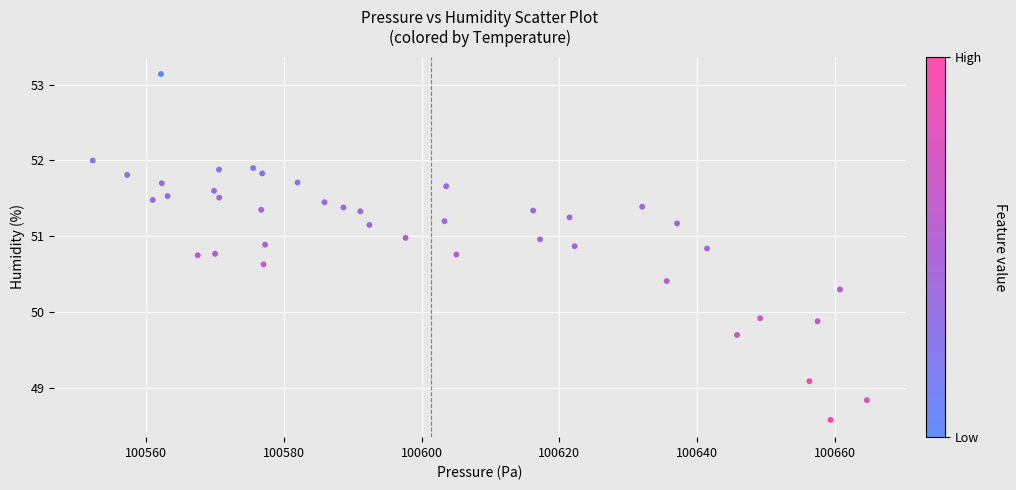

What is the range of Y values (max minus min)?

4.6